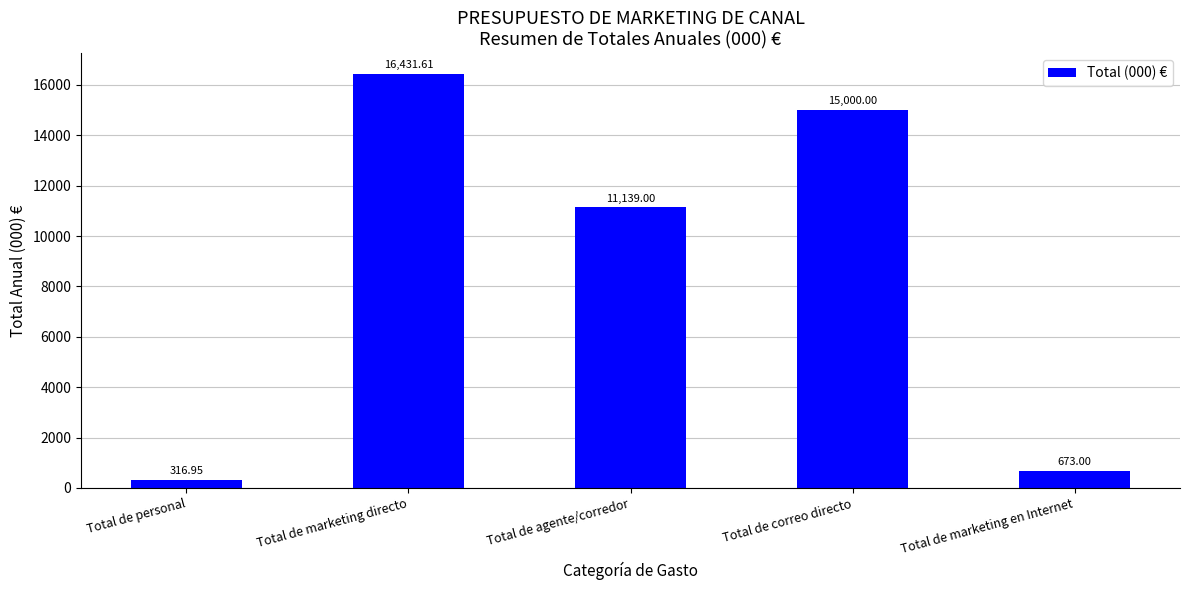

What is the ratio of the value at Total de correo directo to the value at Total de personal?

47.3